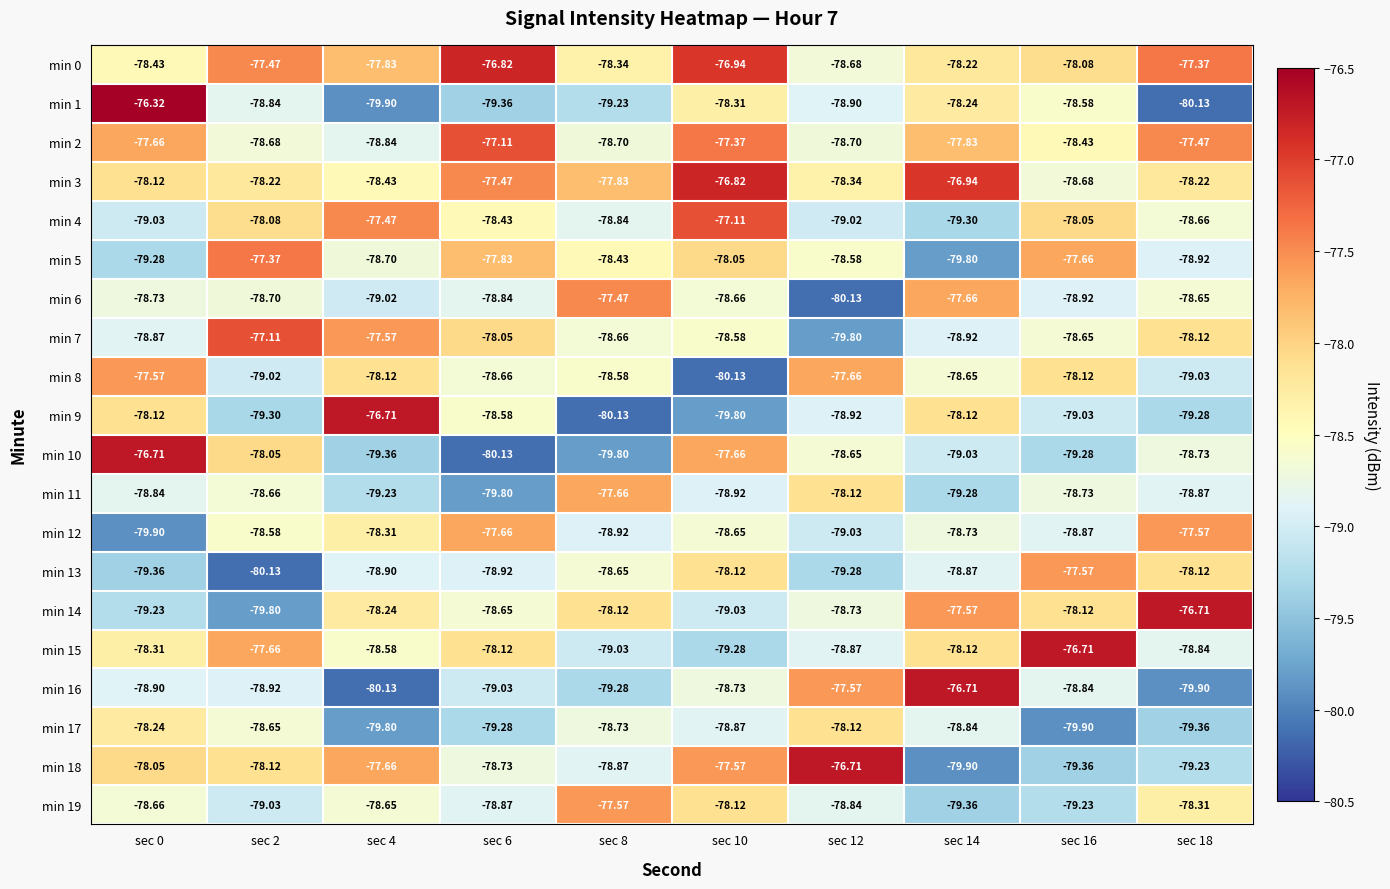

Is the value of min 12 at sec 6 greater than the value of min 8 at sec 16?

Yes